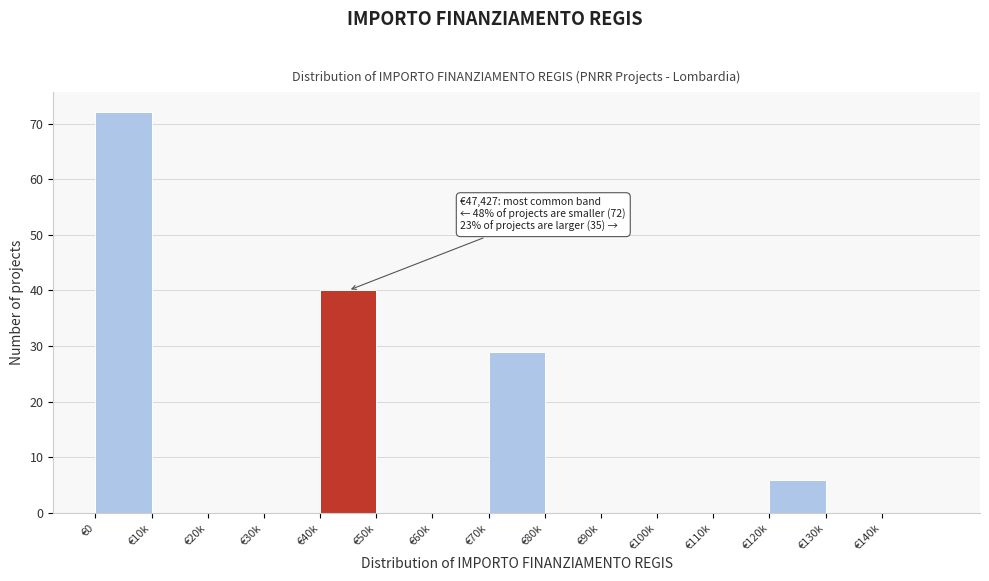

Reading left to right, extract all data points from this chart.

€0=72	€10k=0	€20k=0	€30k=0	€40k=40	€50k=0	€60k=0	€70k=29	€80k=0	€90k=0	€100k=0	€110k=0	€120k=6	€130k=0	€140k=0